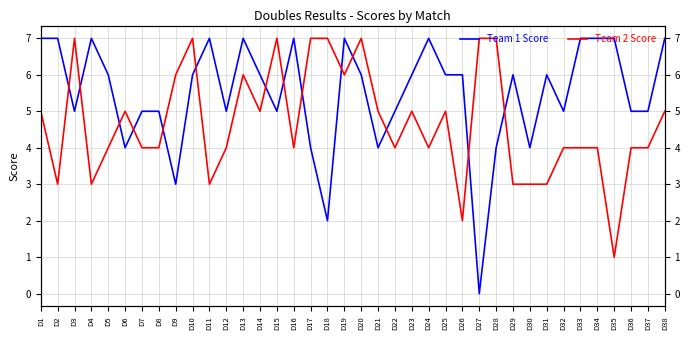

True or false: Team 2 Score has more than 2 points higher than both neighbors.

True